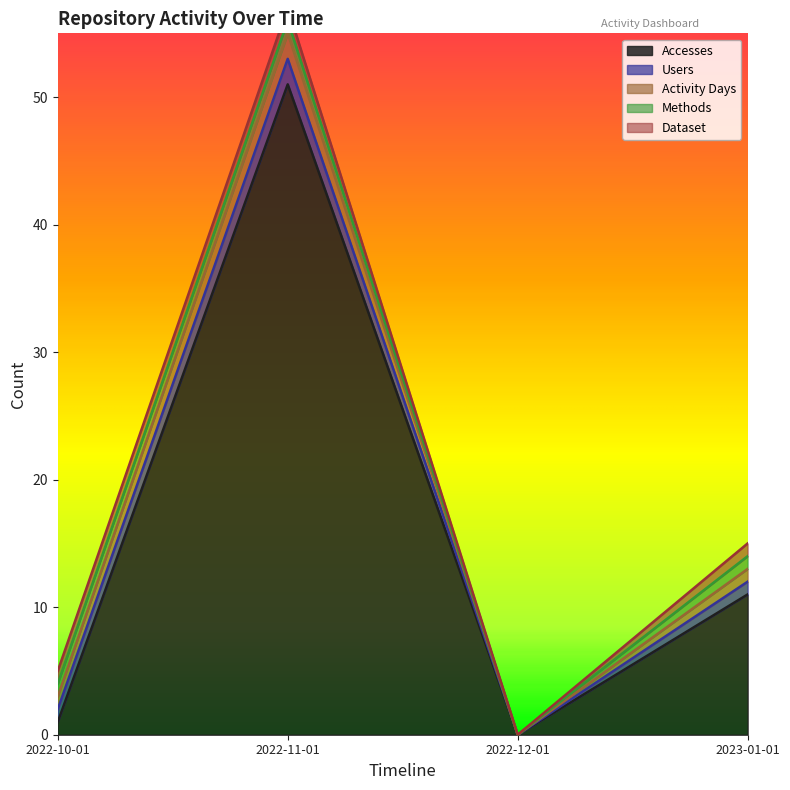

Does the chart display data point markers on the line(s)?

No